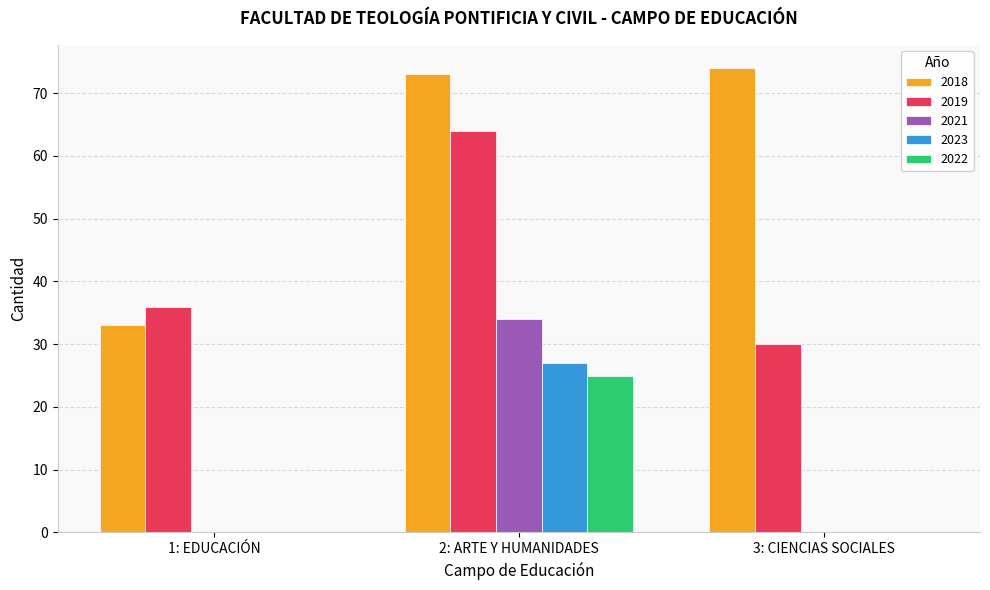

Which series changed the most between 1: EDUCACIÓN and 3: CIENCIAS SOCIALES?

2018